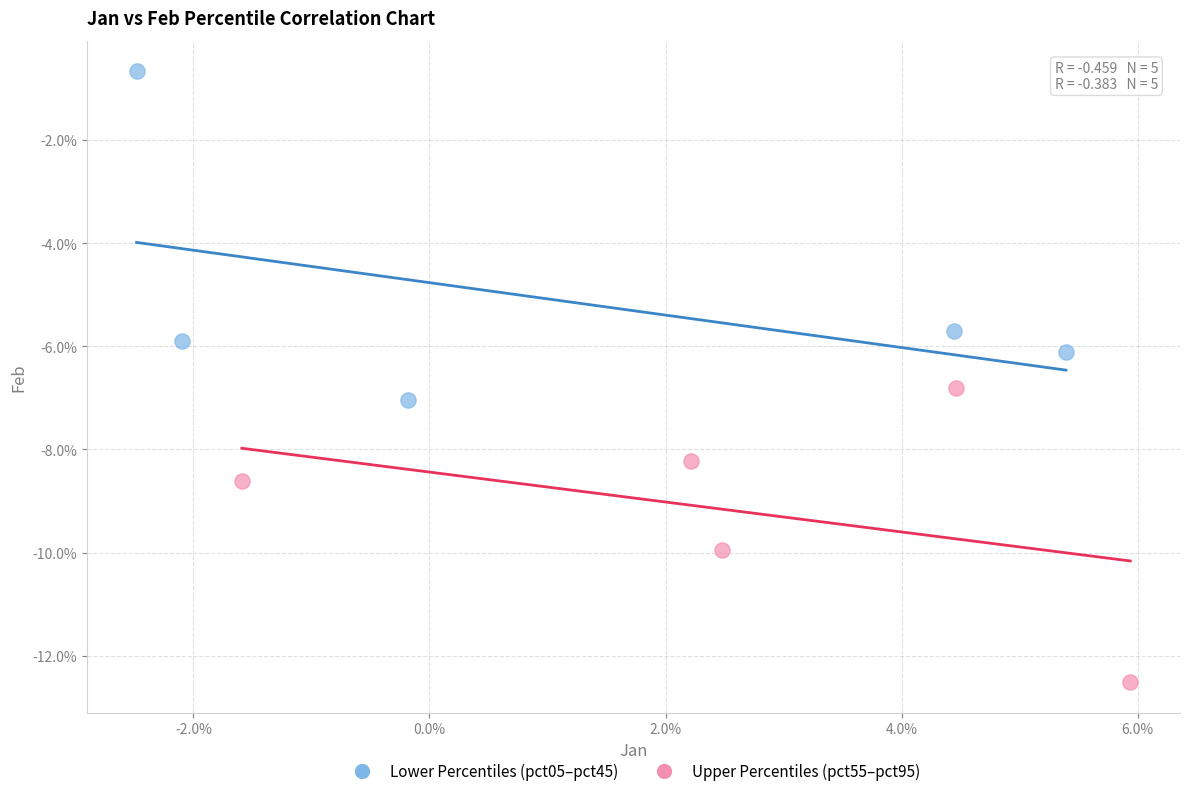

Which series reaches the minimum Y coordinate?

Upper Percentiles (pct55–pct95)